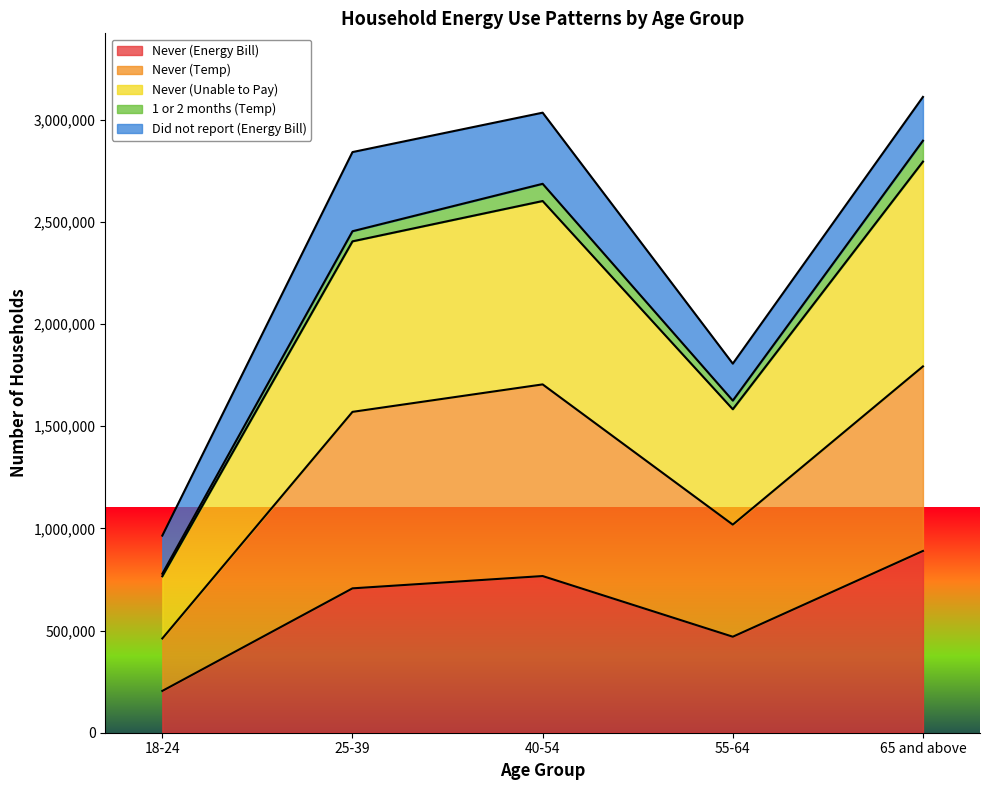

What is the minimum value for Never (Energy Bill)?

204603